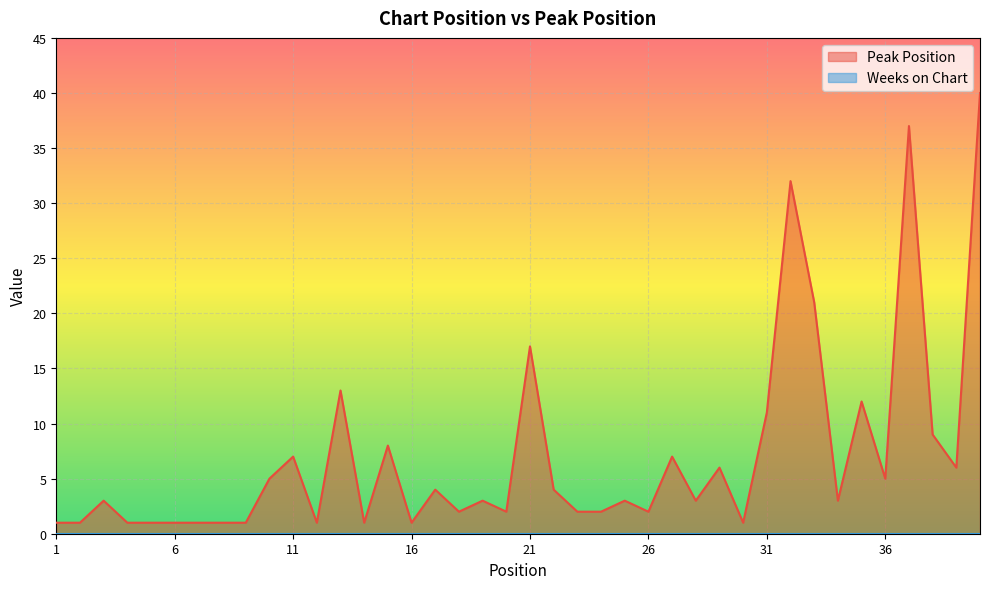

At which label does the data first exceed 3?

10